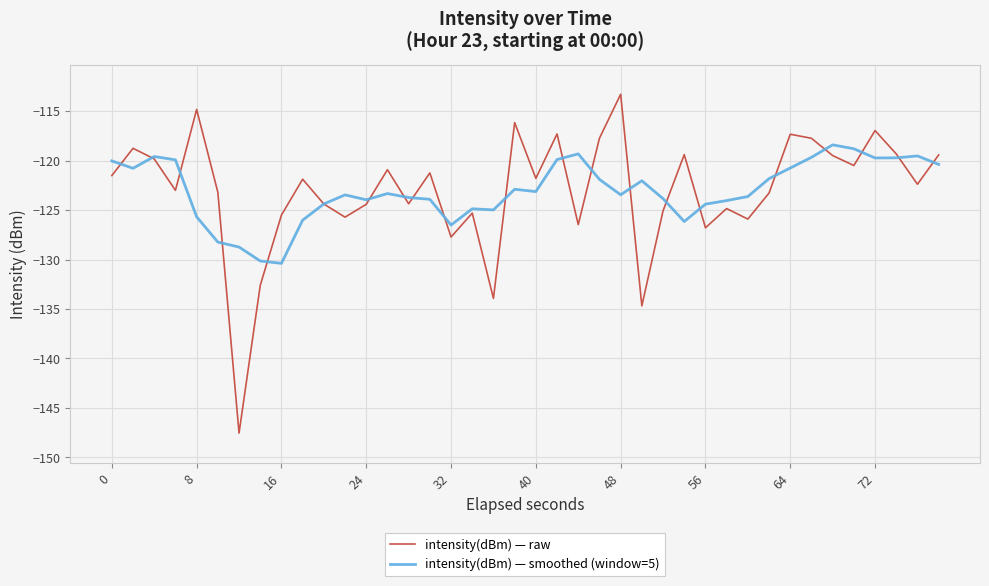

True or false: intensity(dBm) — smoothed (window=5) and intensity(dBm) — raw intersect in this chart.

True